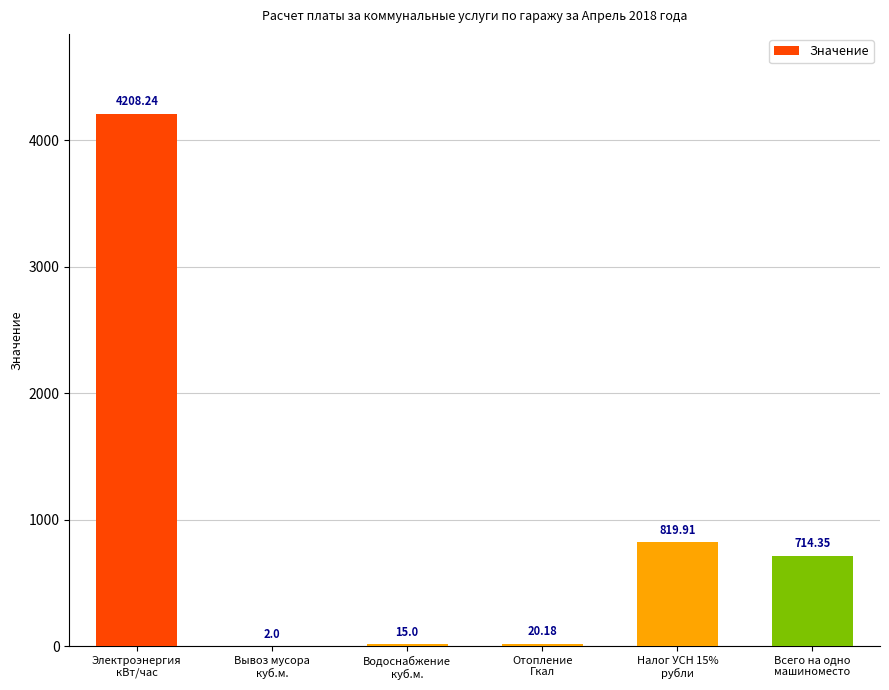

What is the sum of all values?

5779.7